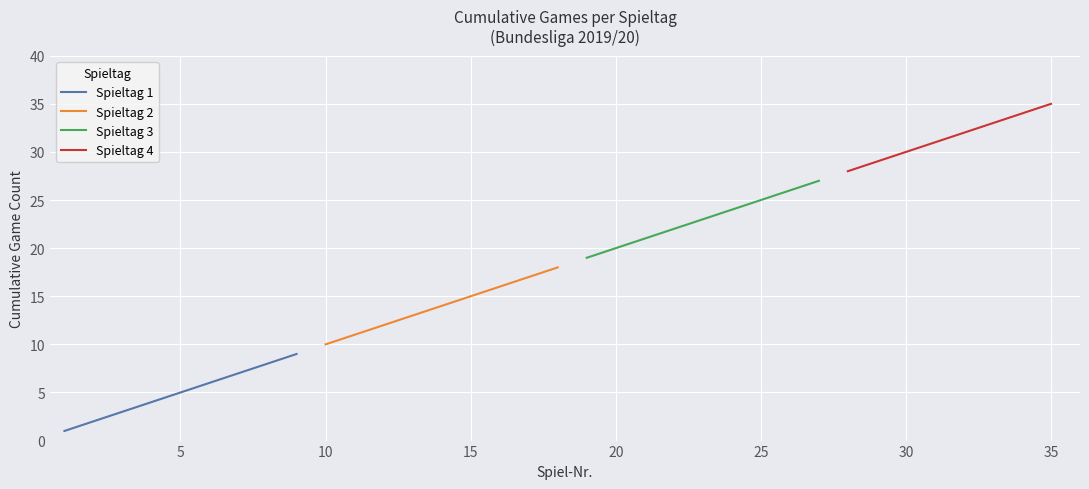

Does the chart display data point markers on the line(s)?

No